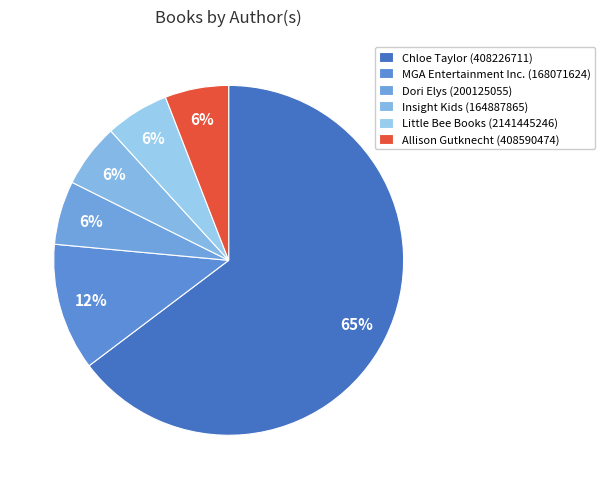

What percentage is the Little Bee Books (2141445246) slice, to the nearest percent?

6%